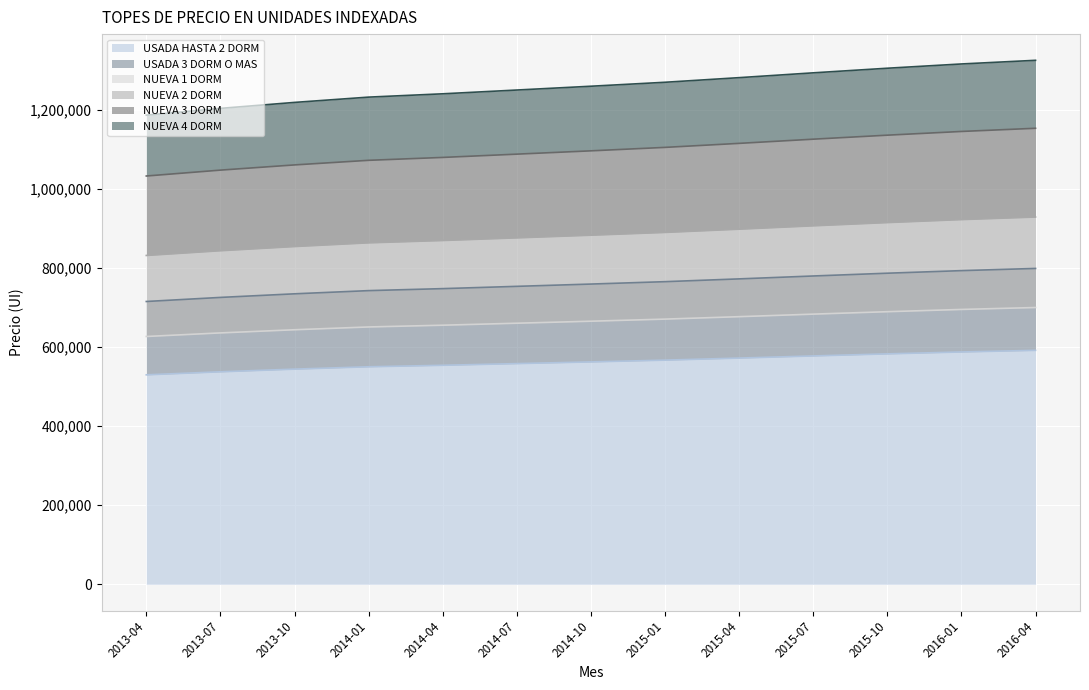

How many data points in NUEVA 4 DORM are less than 1260753?

6